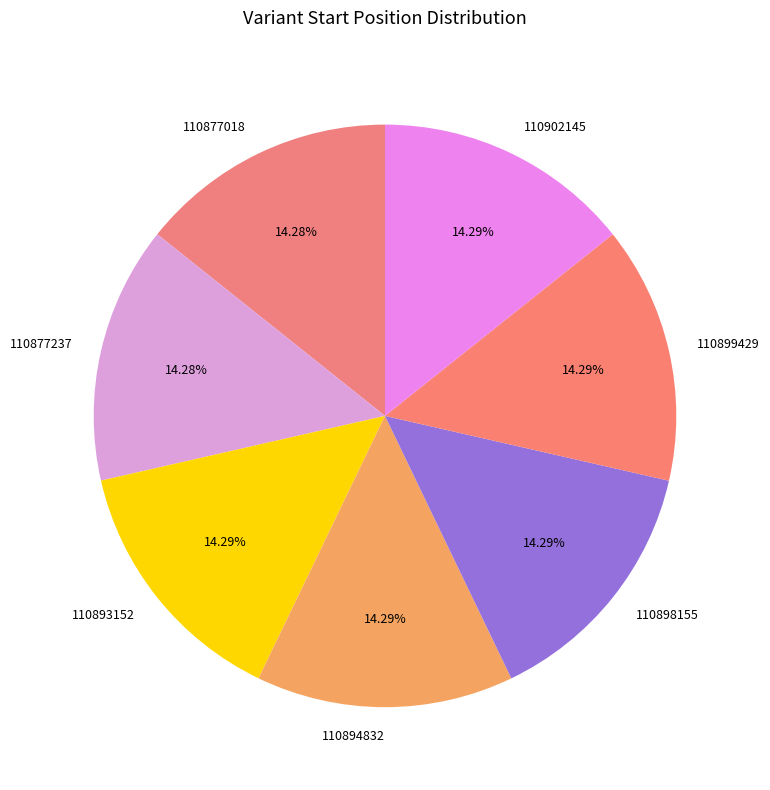

To the nearest percent, what is the combined percentage of 110902145 and 110893152?

29%